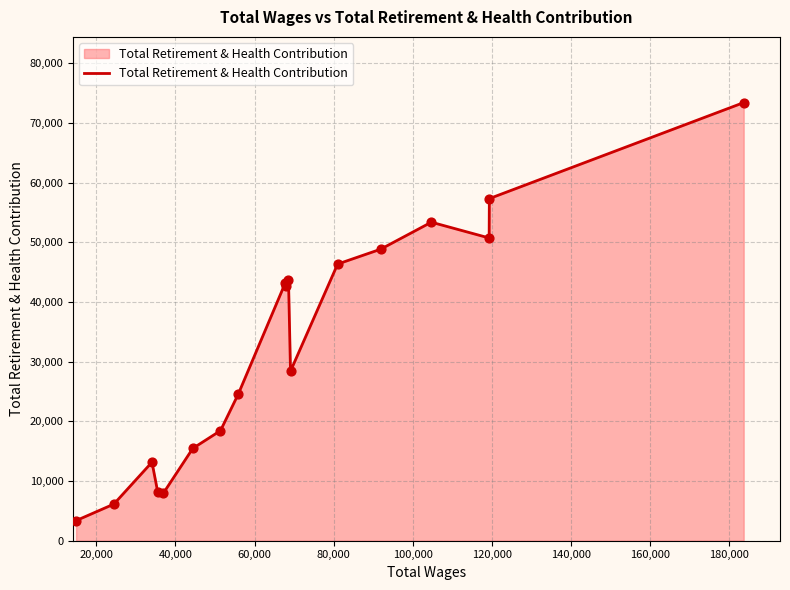

What is the greatest value displayed?

73419